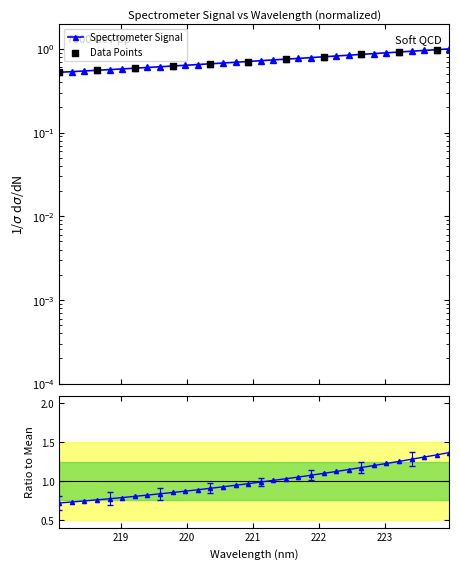

What is the change in value from 221.4993 to 223.7895?

+0.2